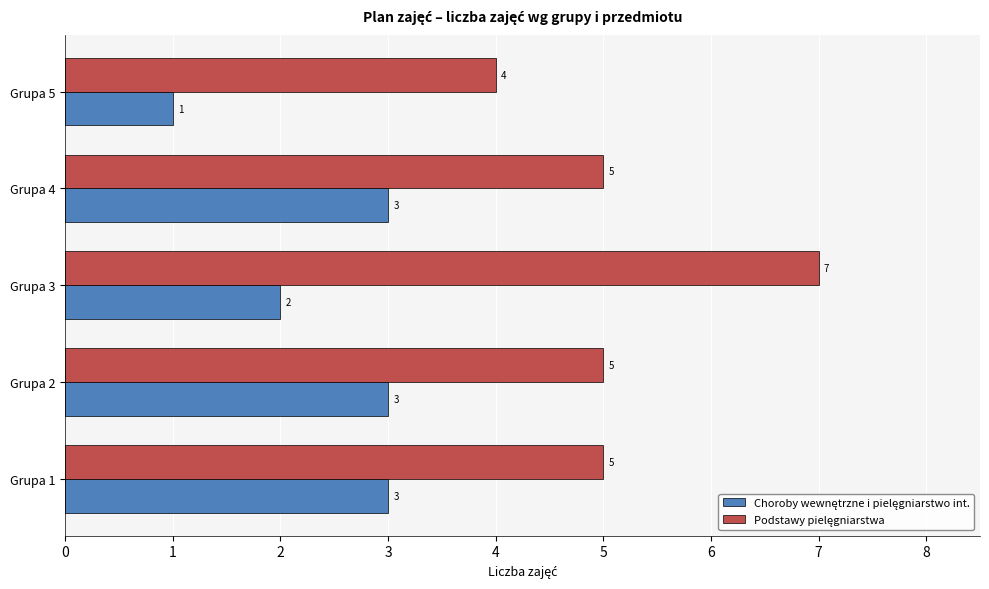

At which category is the sum across all series the highest?

Grupa 3